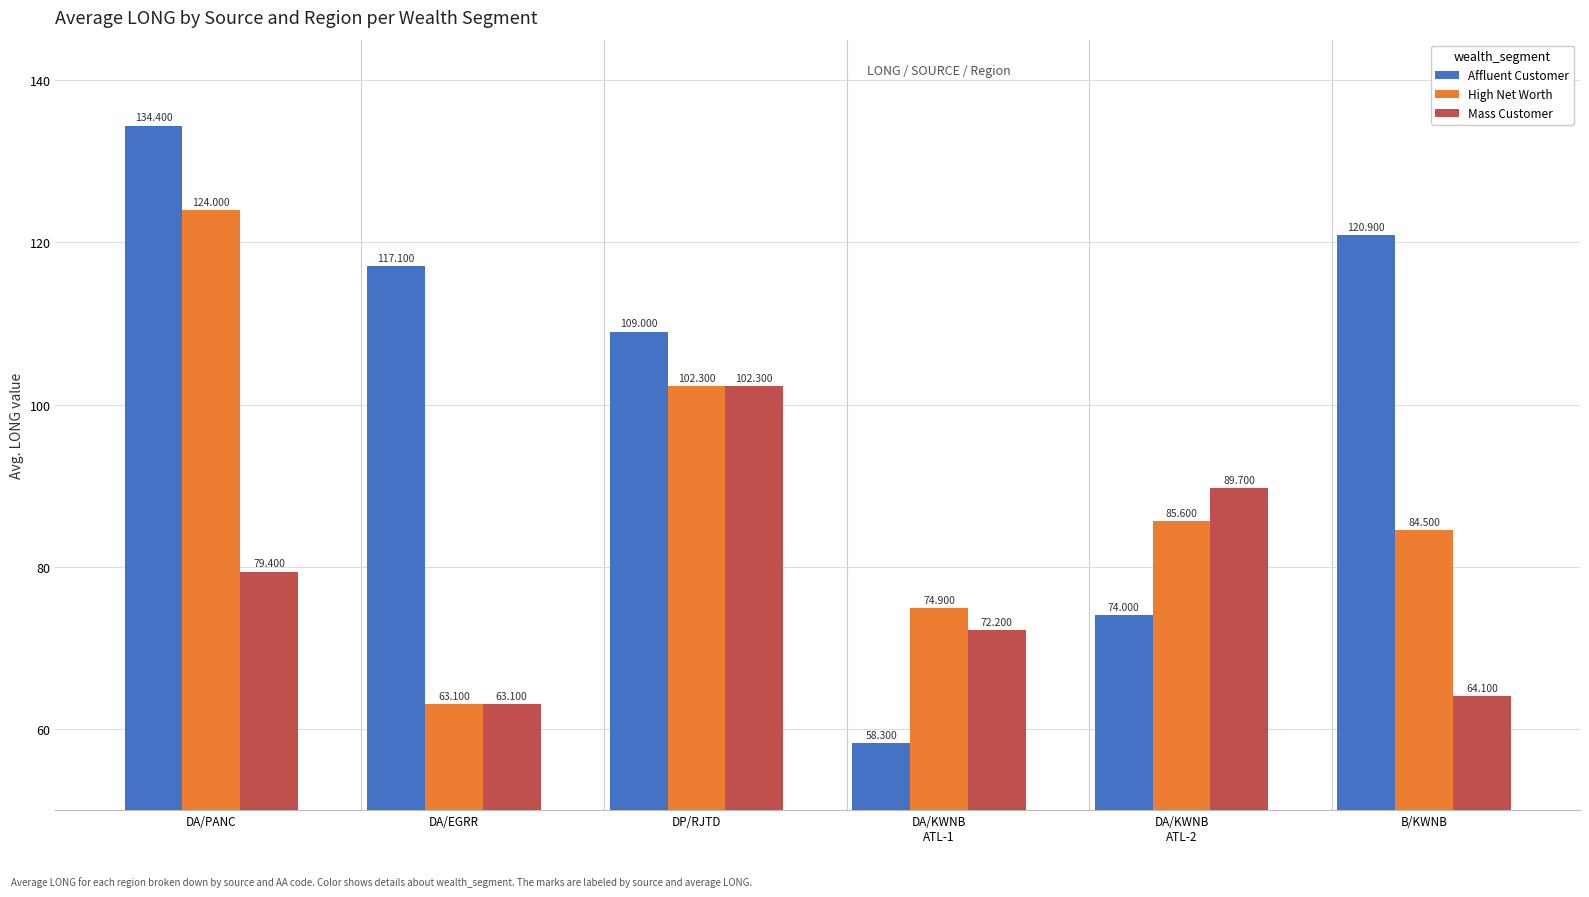

List the series in order of their overall mean, lowest first.

Mass Customer, High Net Worth, Affluent Customer